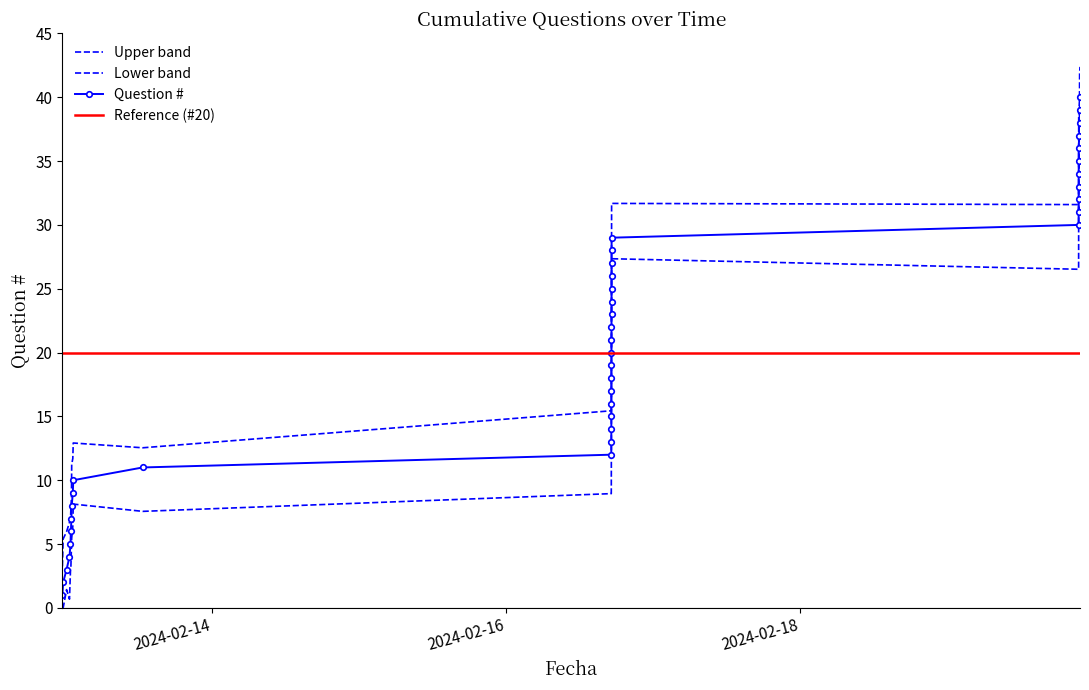

Which label corresponds to the smallest value in the chart?

2024-02-12 23:32:50